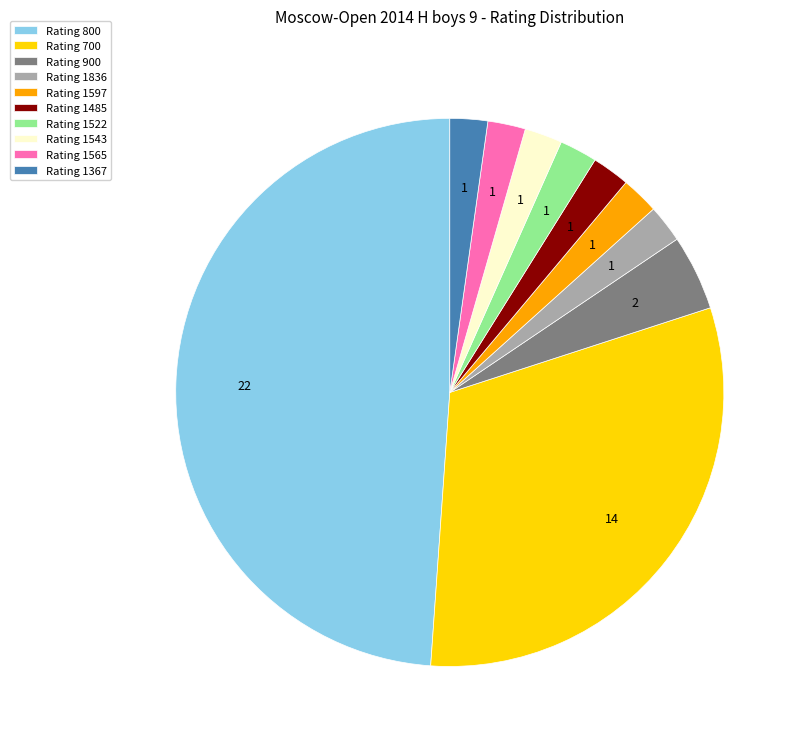

Does any single category account for the majority?

No